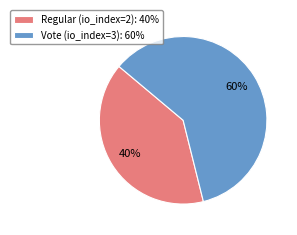

To the nearest percent, what percentage of the pie is Vote (io_index=3)?

60%